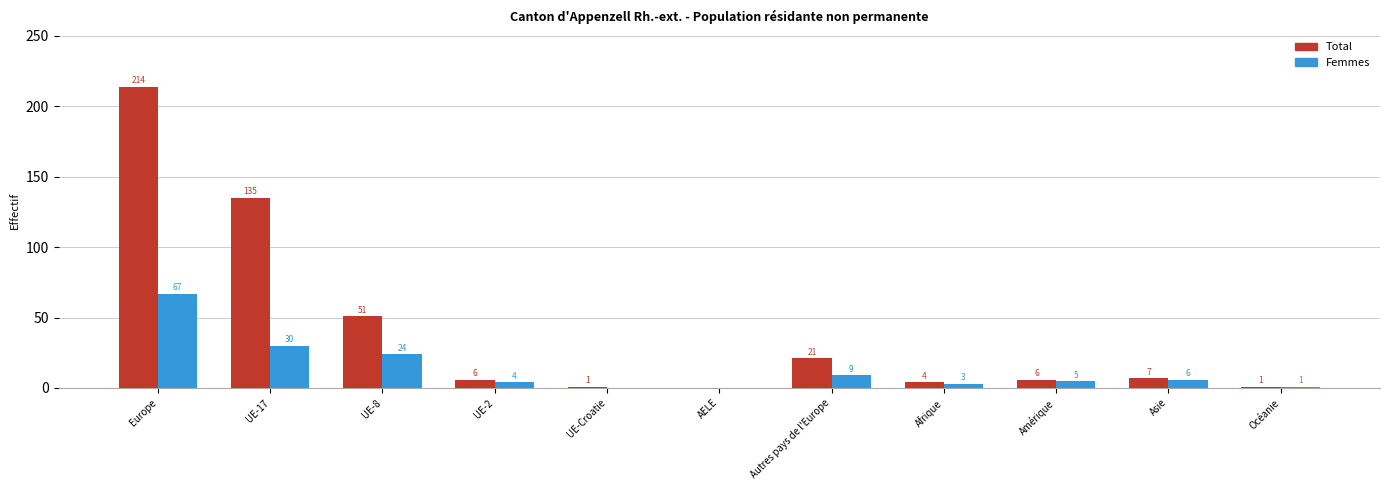

What is the sum of the Femmes values at Autres pays de l'Europe and Afrique?

12